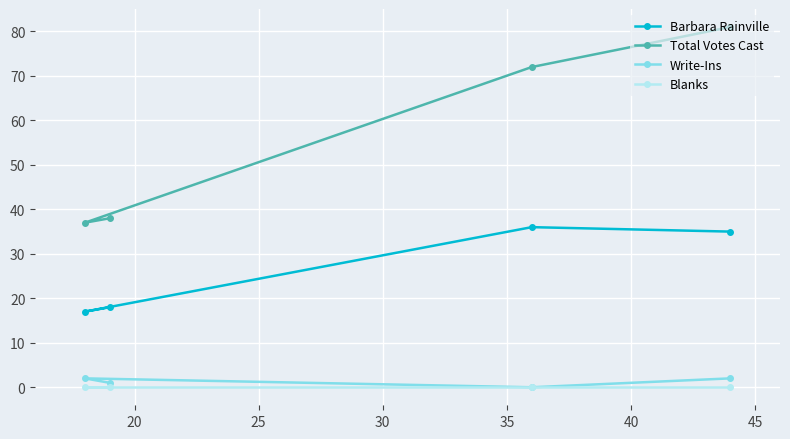

Which series has the largest range (max minus min)?

Total Votes Cast